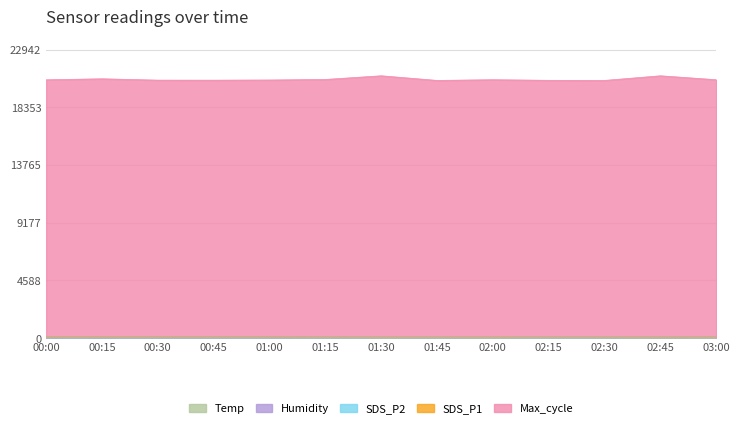

List the labels in order of Max_cycle value, largest first.

01:30, 02:45, 00:15, 01:15, 03:00, 02:00, 00:00, 01:00, 00:30, 00:45, 02:15, 01:45, 02:30